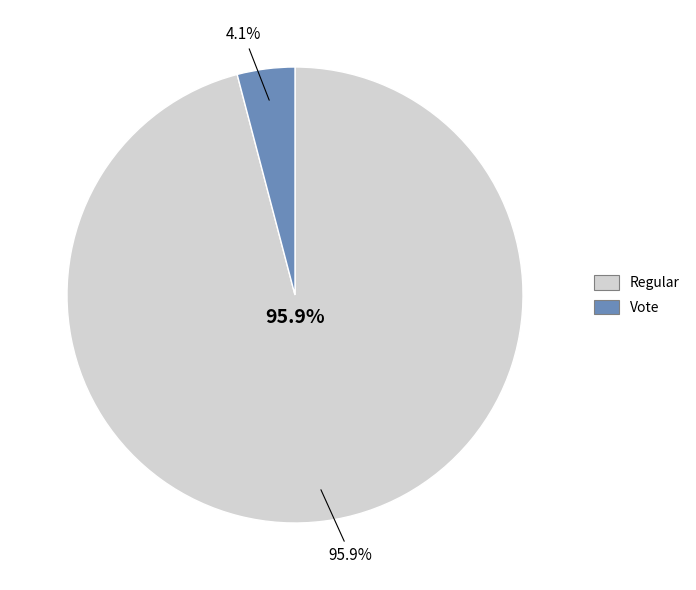

What percentage do Regular and Vote together represent?

100.0%